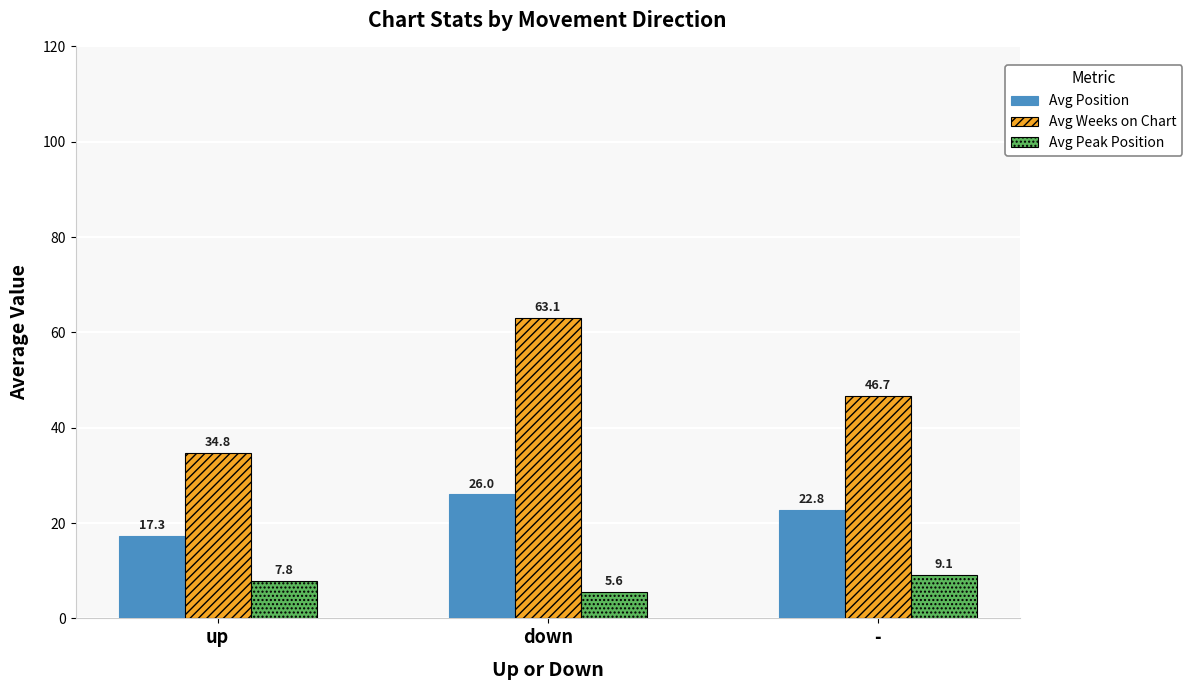

Count the number of categories in the chart.

3